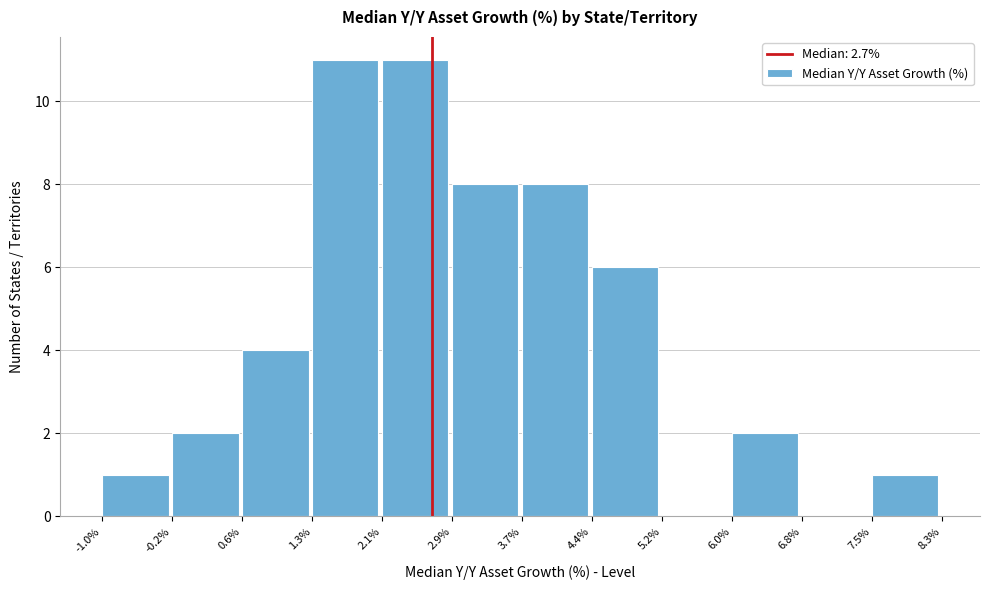

Reading left to right, transcribe this chart: for each bar, give the range it covers on the x-axis and its height. The values are not printed on the chart, so give them approximately, as read against the axis.

-1.0% to -0.2%: 1
-0.2% to 0.6%: 2
0.6% to 1.3%: 4
1.3% to 2.1%: 11
2.1% to 2.9%: 11
2.9% to 3.7%: 8
3.7% to 4.4%: 8
4.4% to 5.2%: 6
5.2% to 6.0%: 0
6.0% to 6.8%: 2
6.8% to 7.5%: 0
7.5% to 8.3%: 1